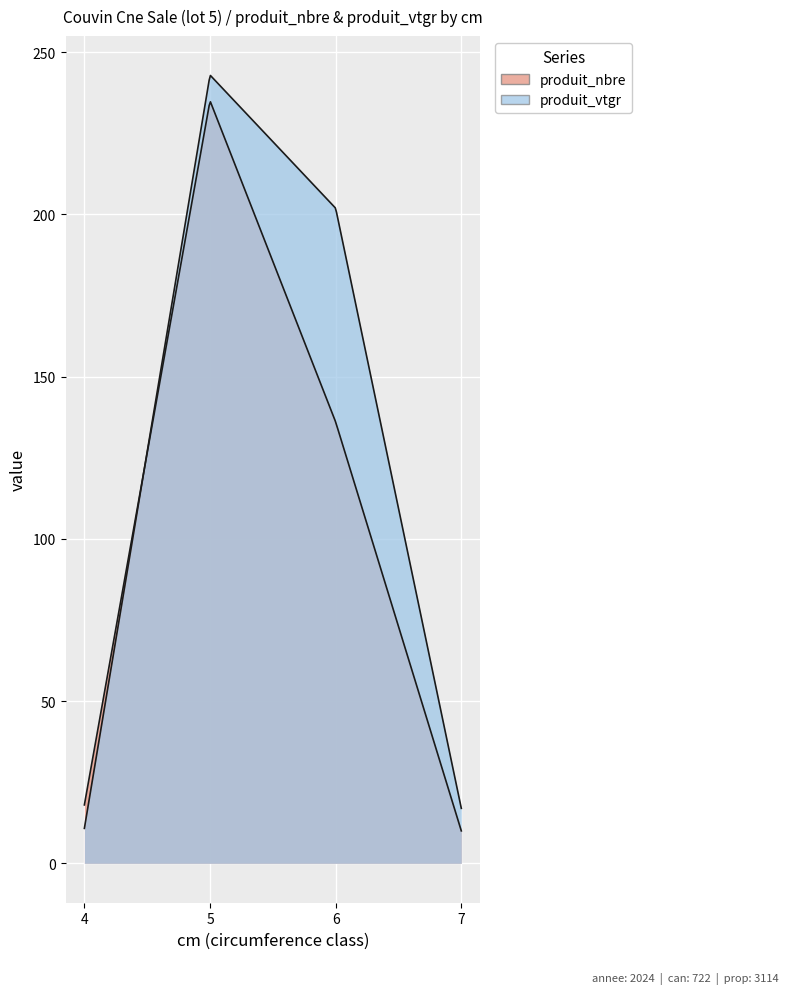

Reading left to right, transcribe all the data shown in this chart.

produit_nbre: 18.0	235.0	136.0	10.0
produit_vtgr: 10.8	242.9	201.9	16.9
cm: 4.0	5.0	6.0	7.0